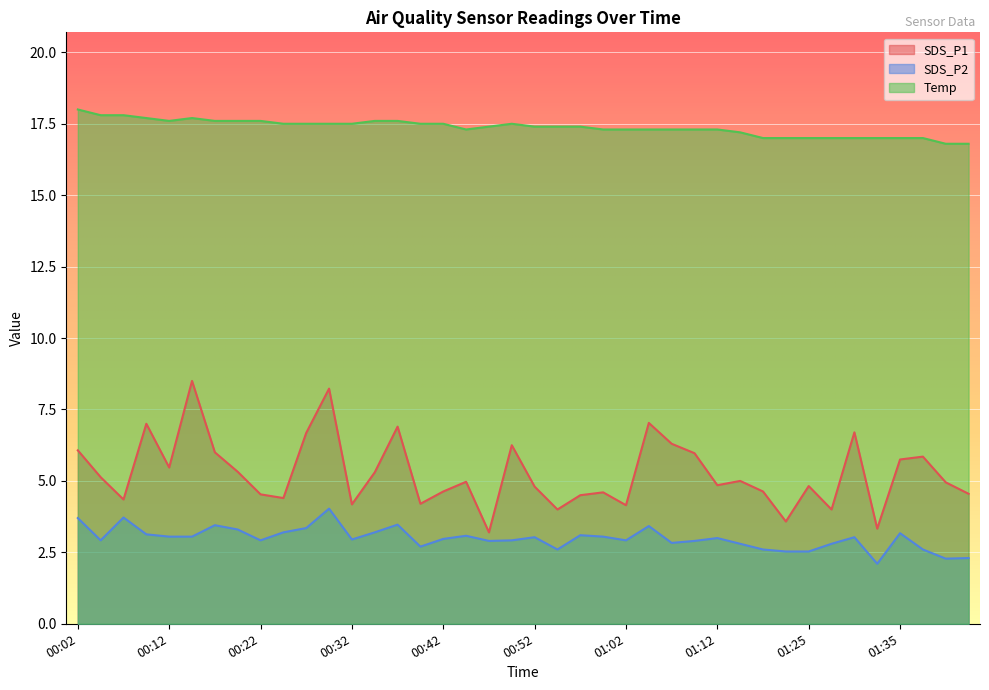

Rank the series by their maximum value, from highest to lowest.

Temp, SDS_P1, SDS_P2